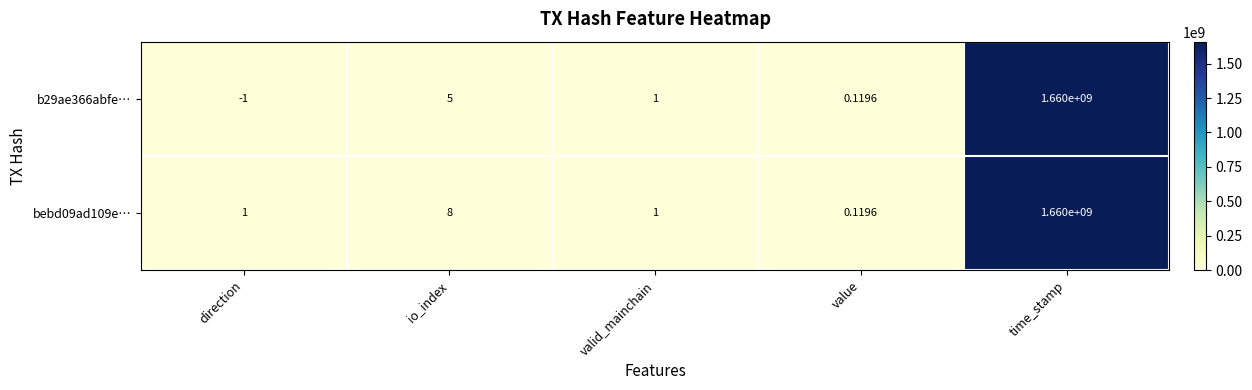

Rank the categories by b29ae366abfe… value from highest to lowest.

time_stamp, io_index, valid_mainchain, value, direction